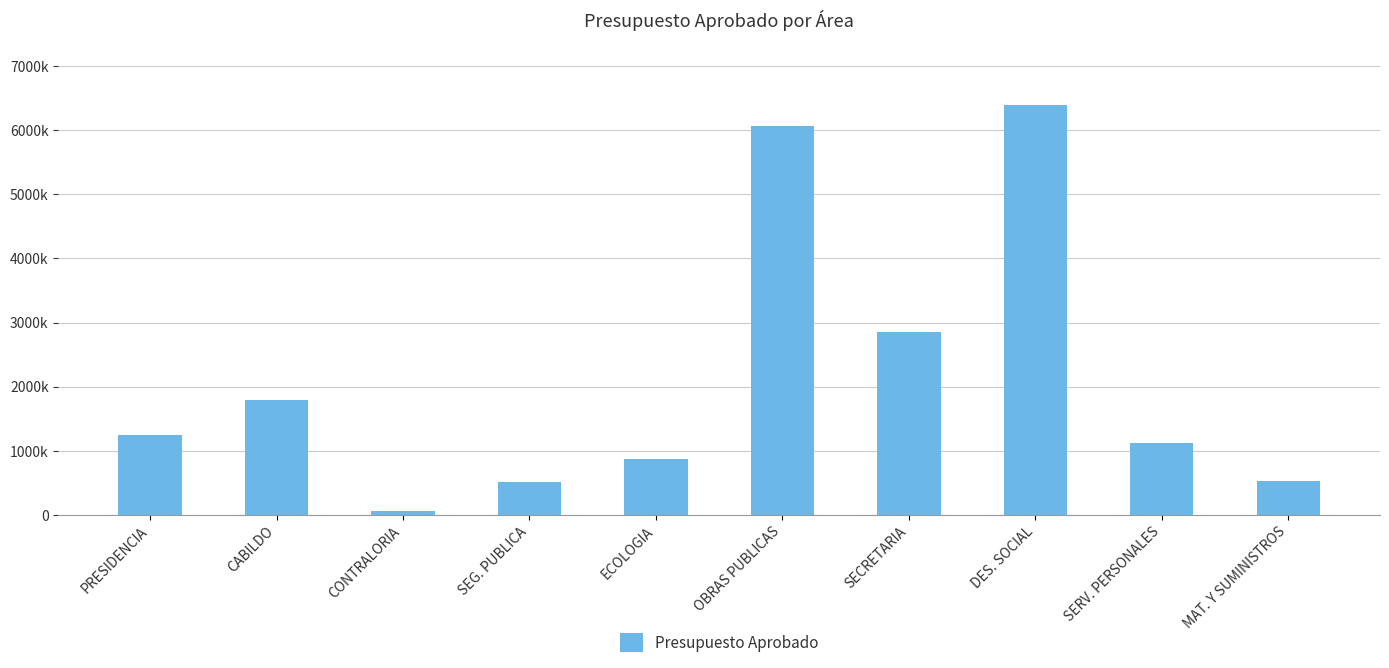

Are the bars horizontal?

No